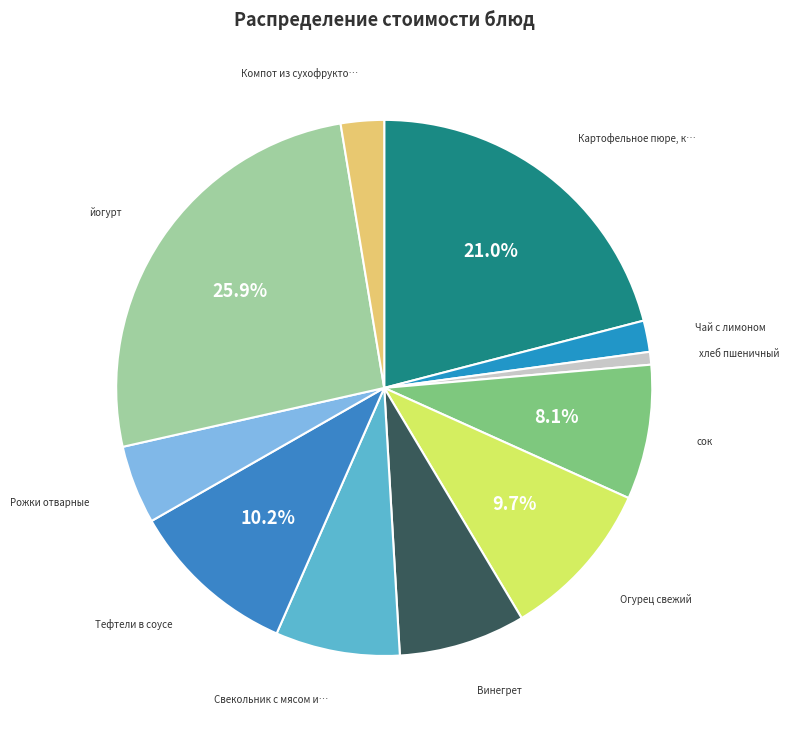

How many segments does this pie chart have?

11